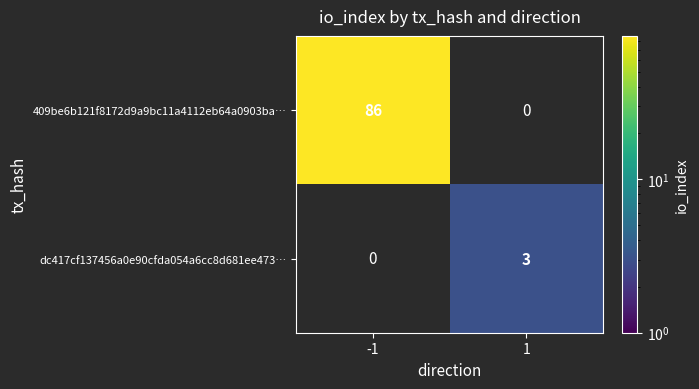

What is the spread (max minus min) of values at 1?

3